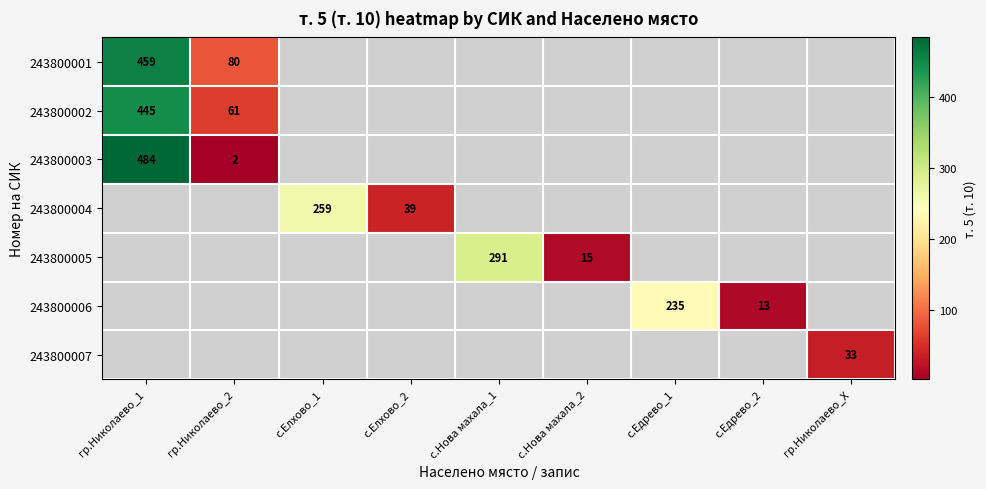

Is it true that 243800001 equals 124 at гр.Николаево_2?

False